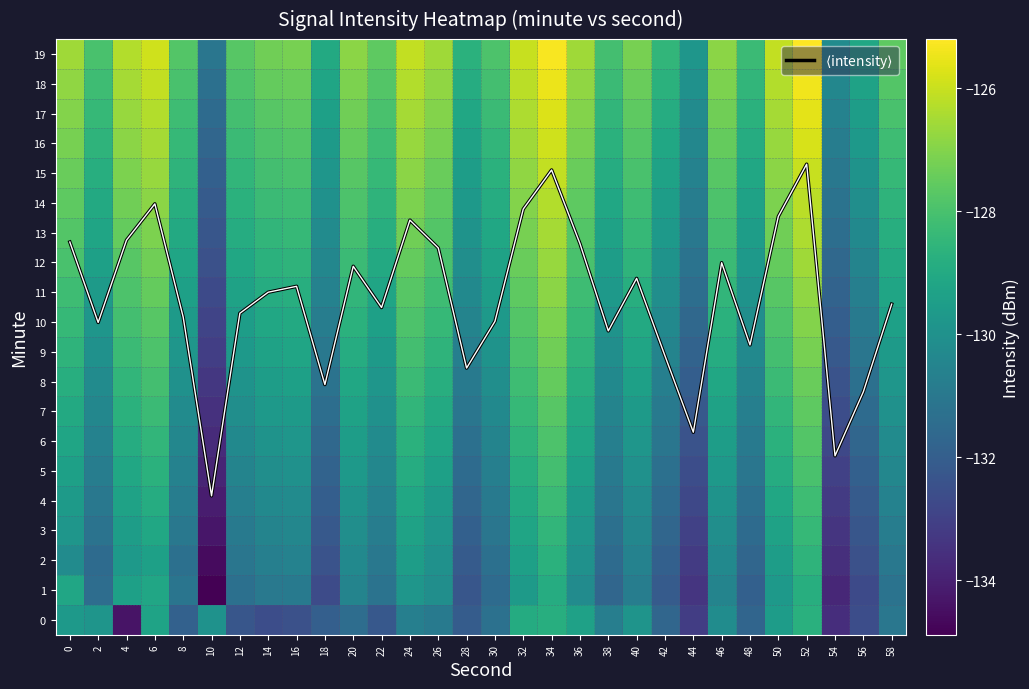

What is the average value of the 13 series?

-128.7